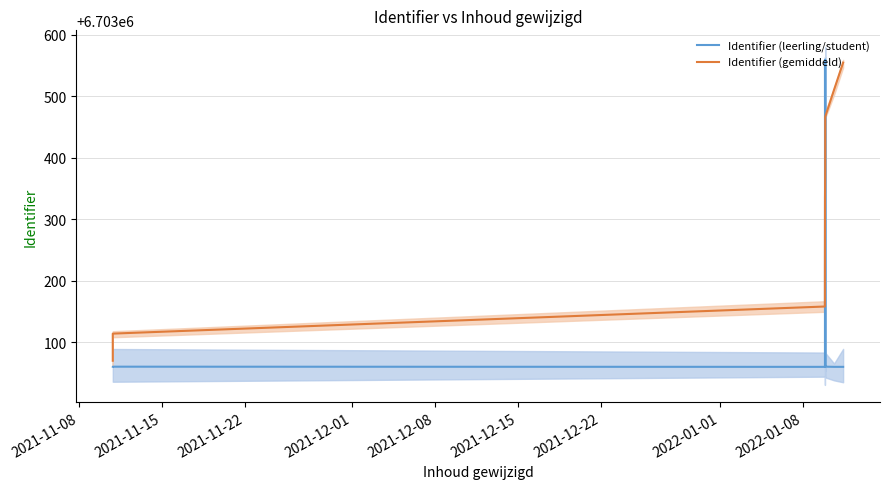

How many series are shown in this chart?

2